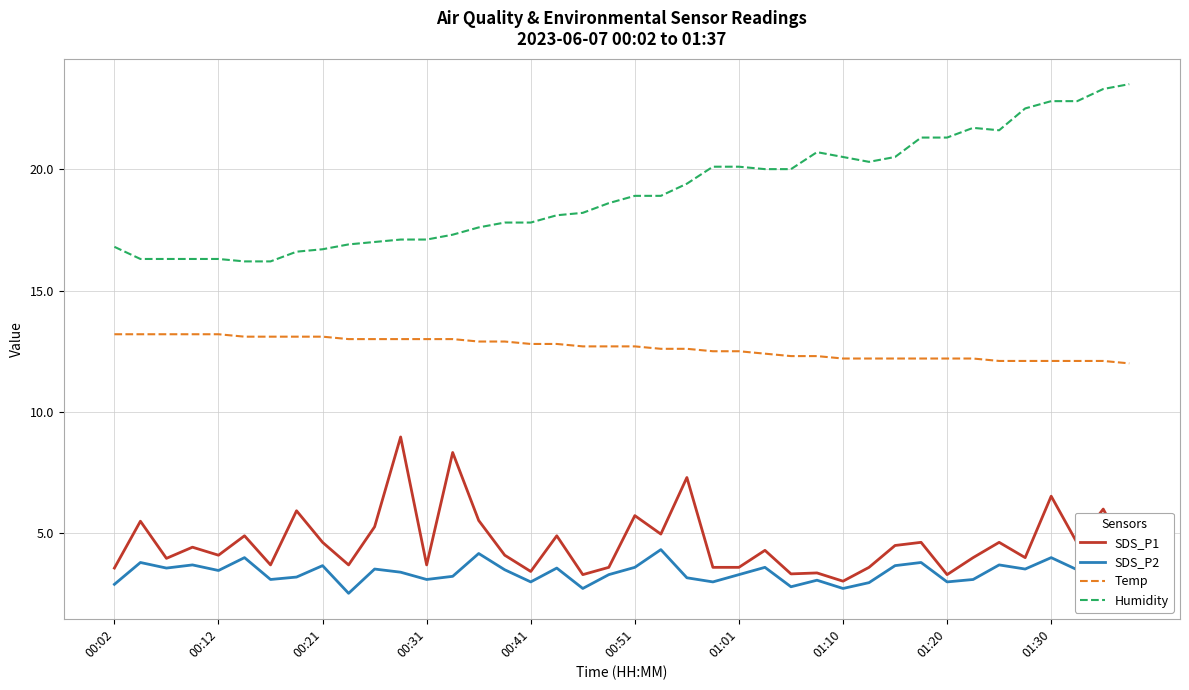

The SDS_P1 series shows 4.6 at 31. True or false?

True